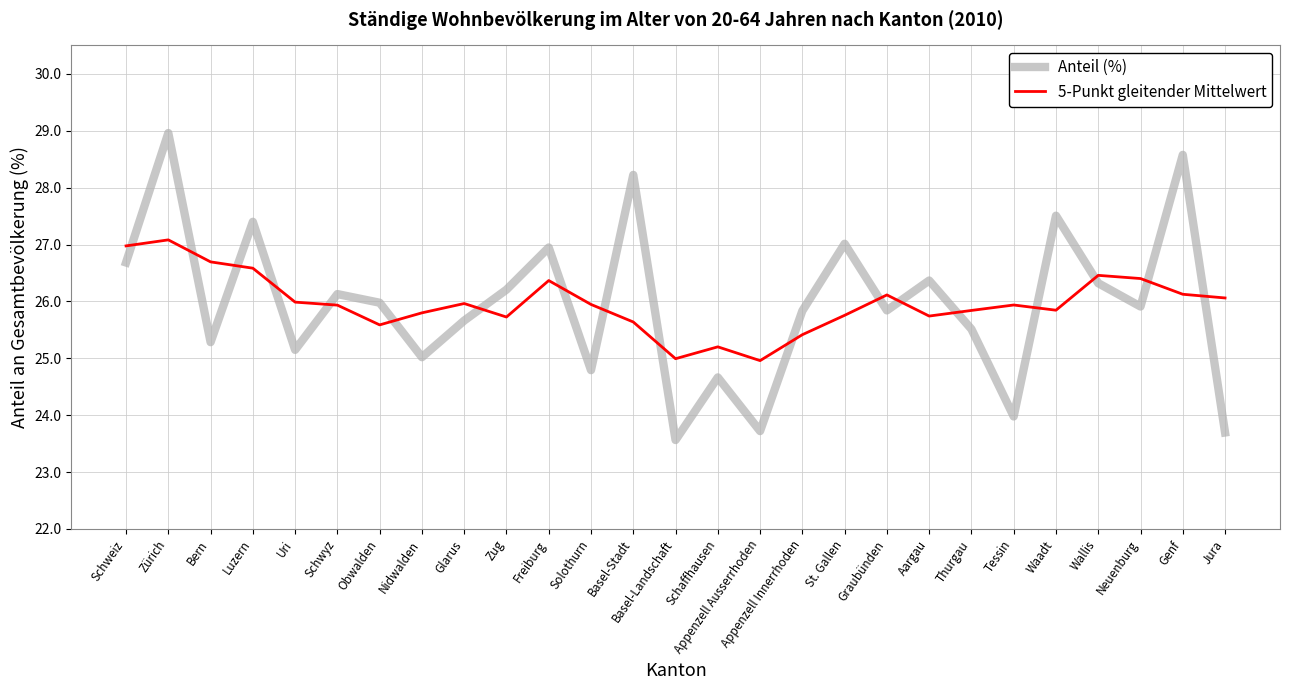

What are all the series names shown in the legend?

Anteil (%), 5-Punkt gleitender Mittelwert